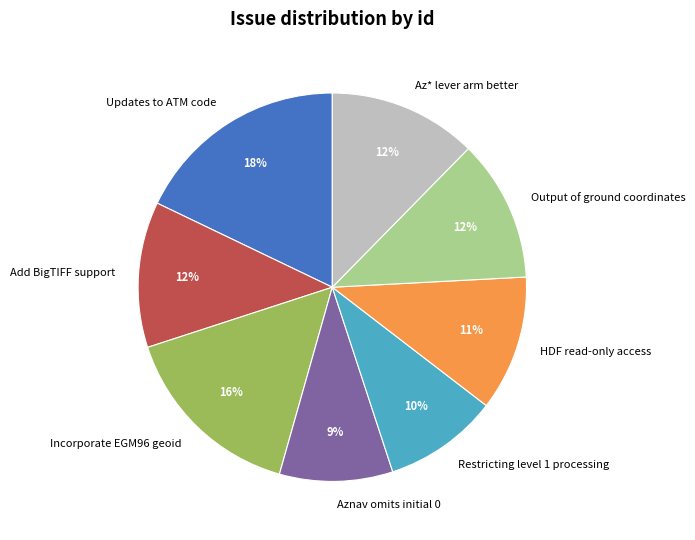

Between Add BigTIFF support and HDF read-only access, which is larger?

Add BigTIFF support